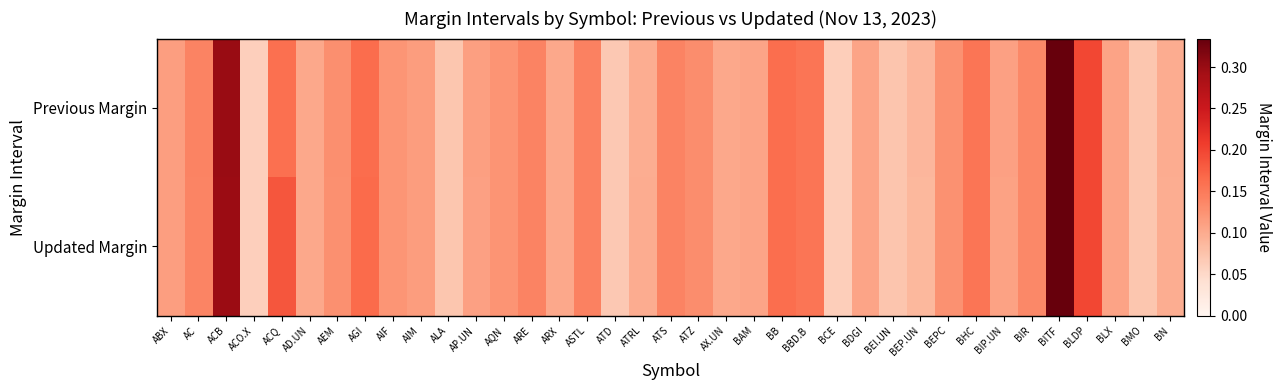

At which category does the chart reach its peak across all series?

BITF